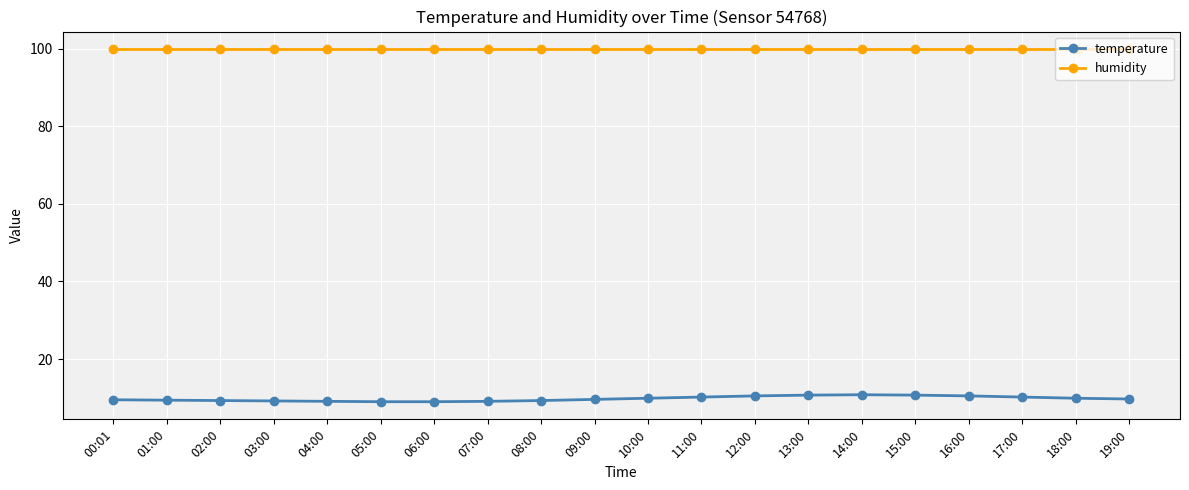

The humidity series shows 99.9 at 17:00. True or false?

True